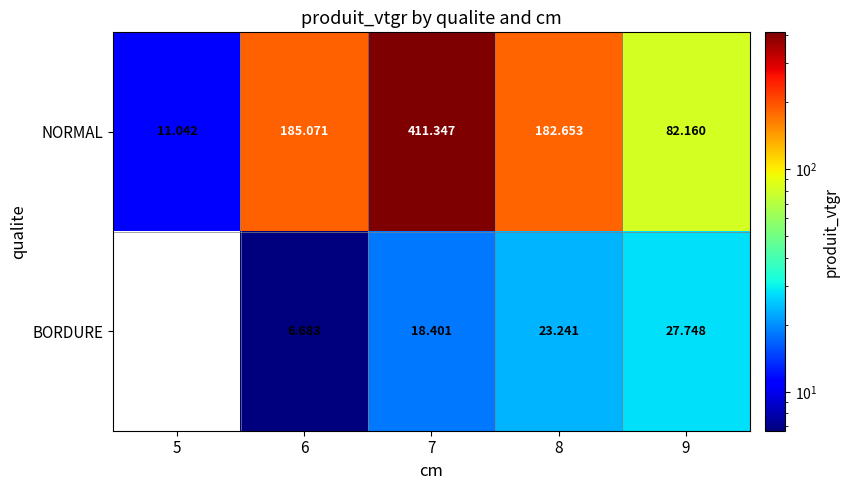

At which label does NORMAL first exceed 182?

6